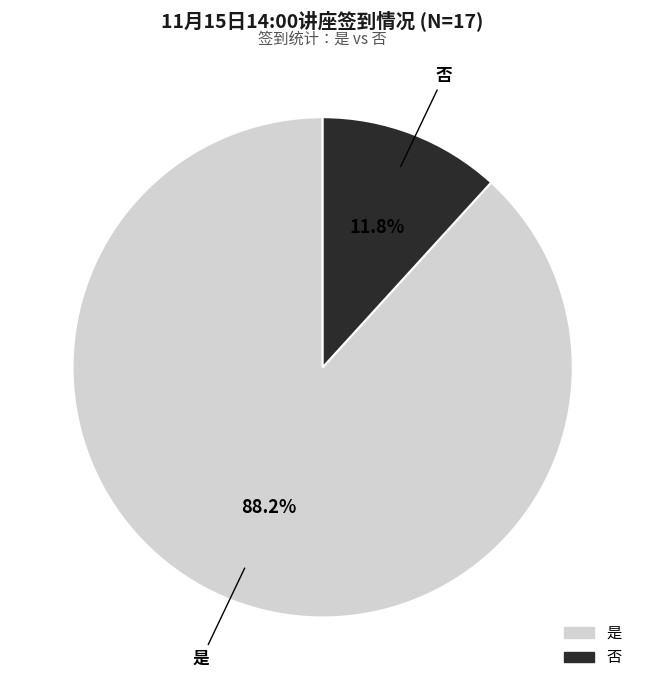

How many slices are in this pie chart?

2